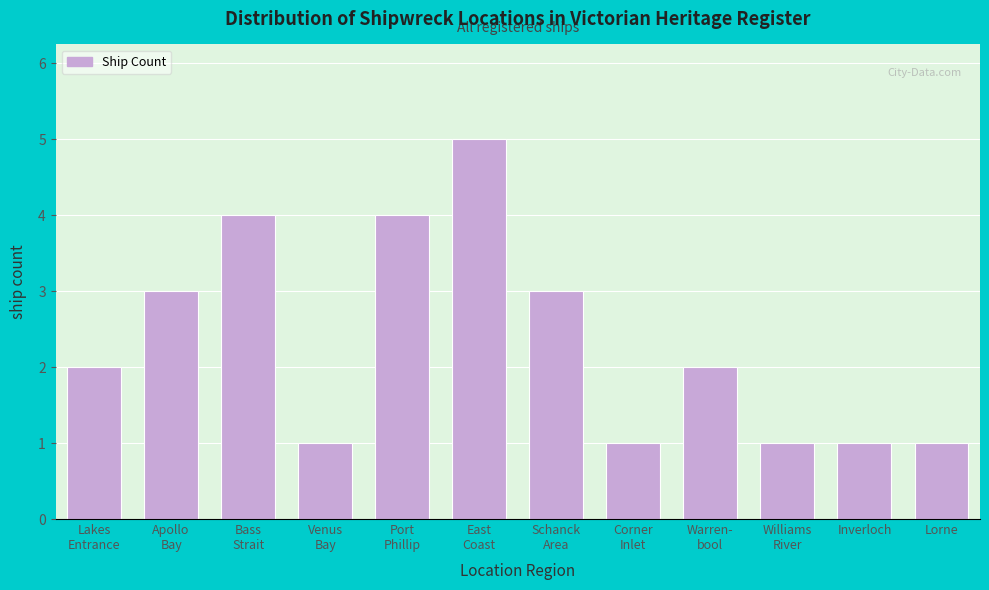

Reading left to right, what are all the values shown in this chart?

2	3	4	1	4	5	3	1	2	1	1	1